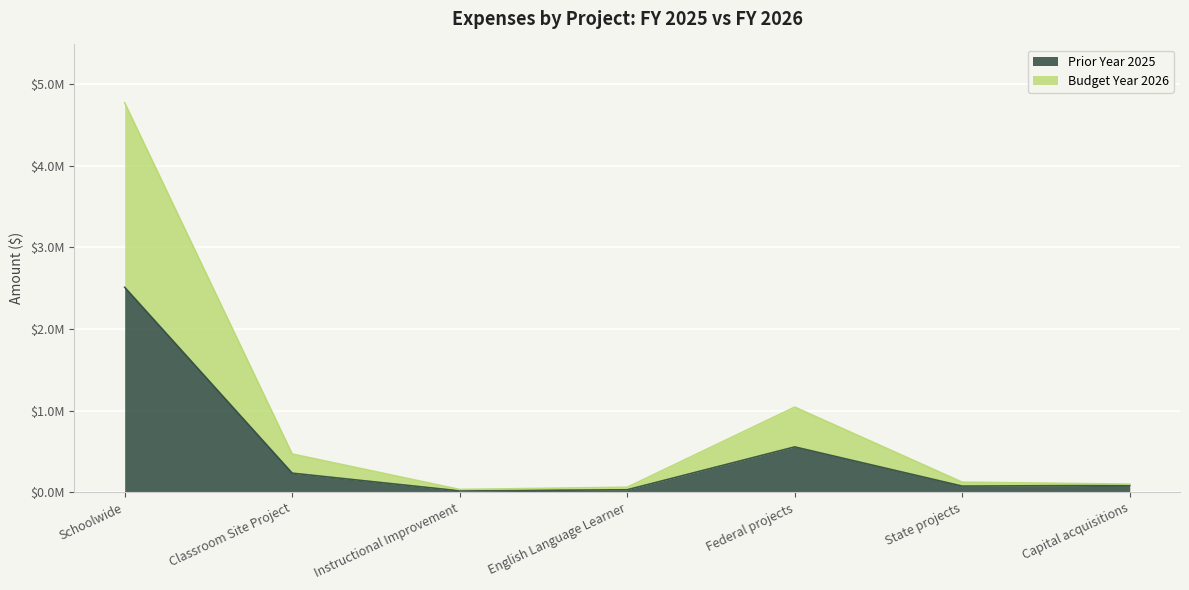

Where does the Budget Year 2026 series first go above 124088?

Schoolwide